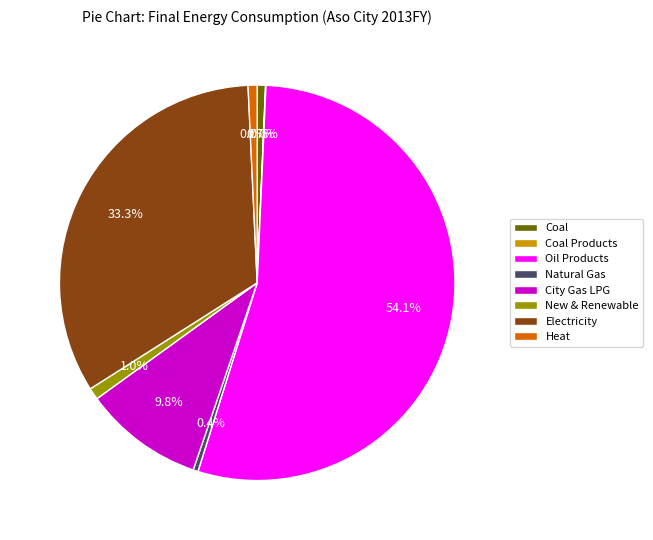

True or false: Coal accounts for 13% of the total.

False